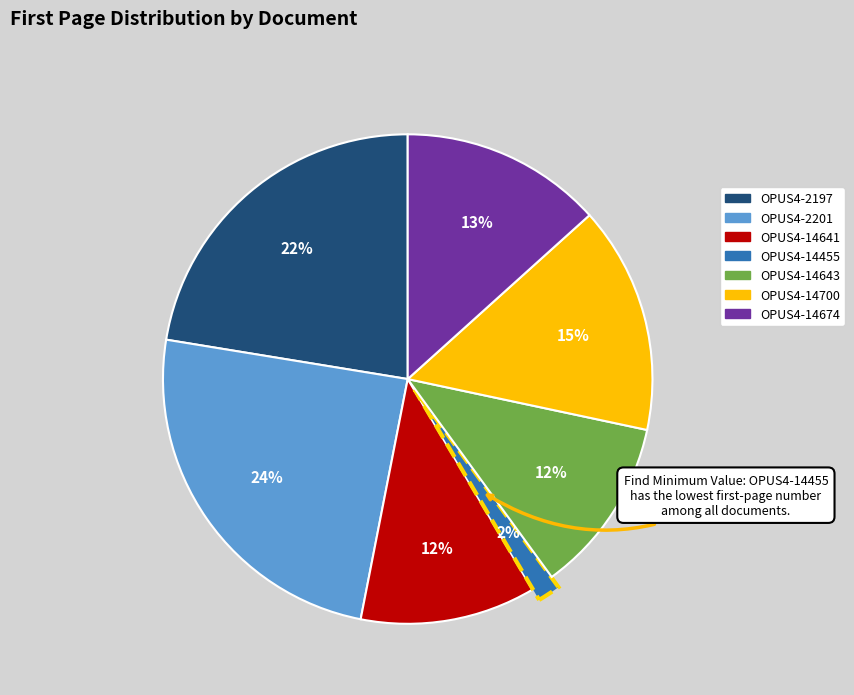

Combined, do OPUS4-14641 and OPUS4-14700 account for over 50%?

No